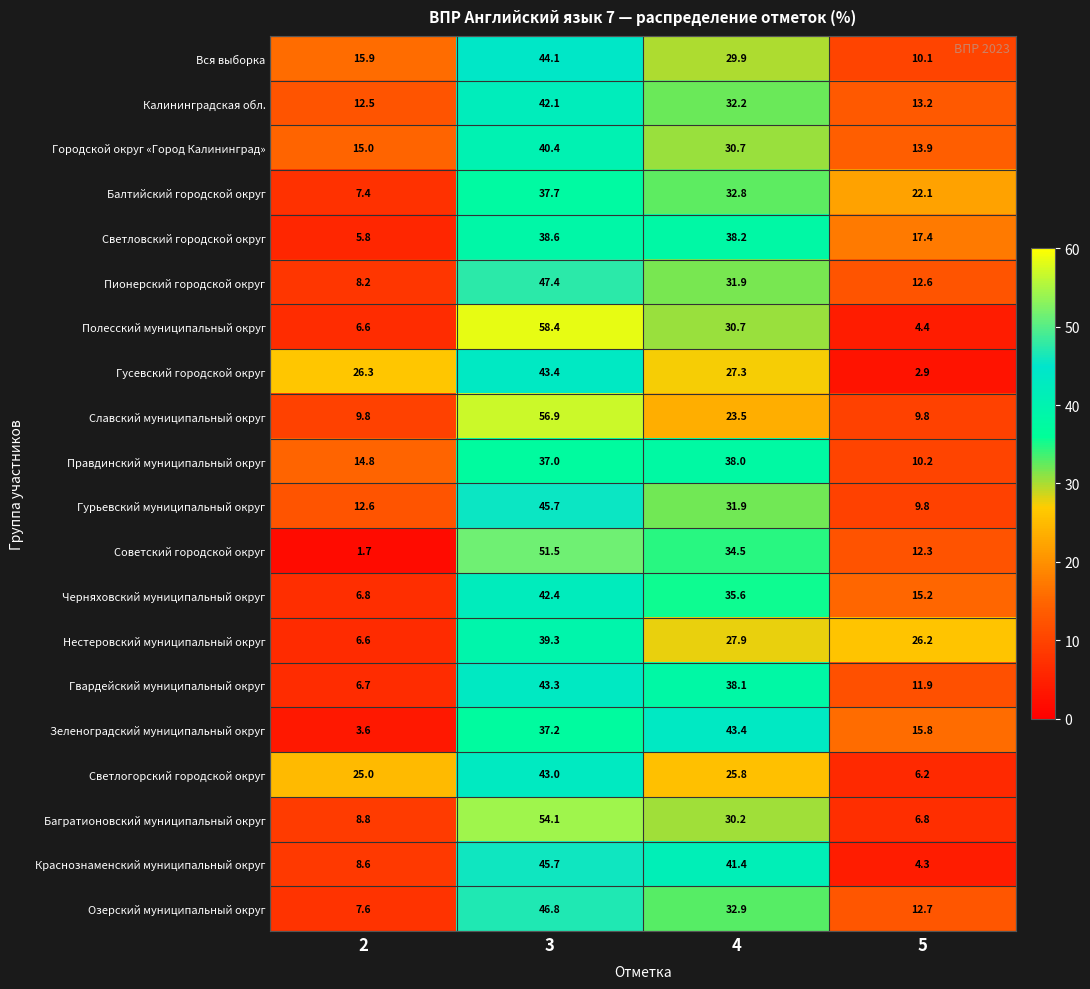

How many categories are shown in the chart?

4